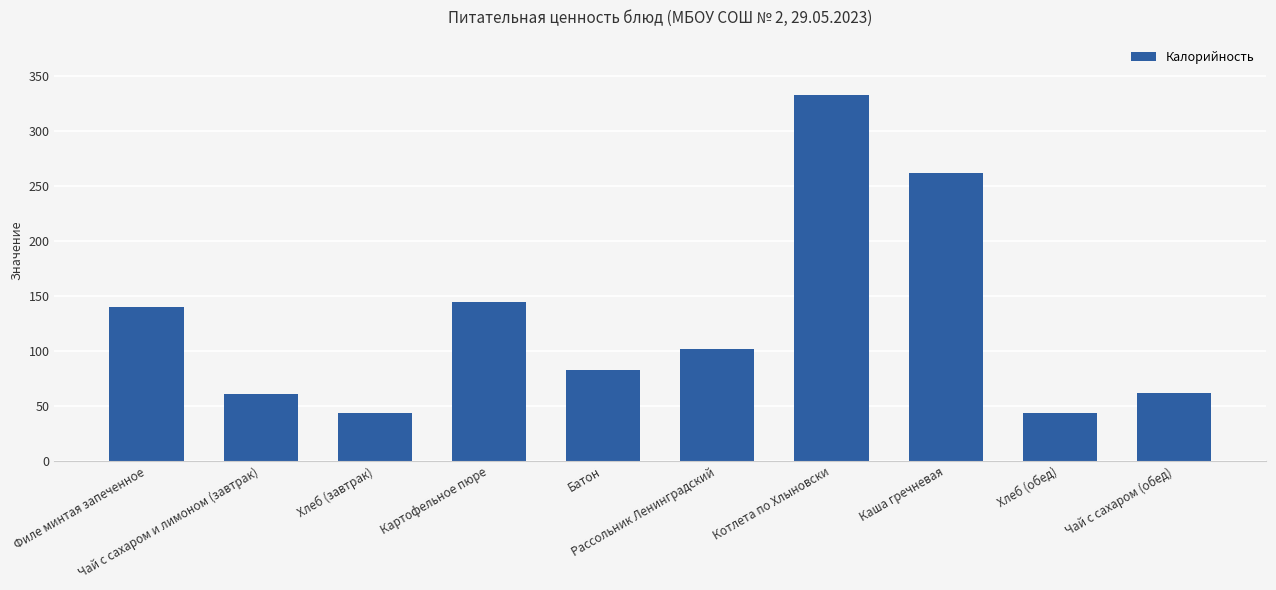

What is the label of the 3rd bar from the right?

Каша гречневая